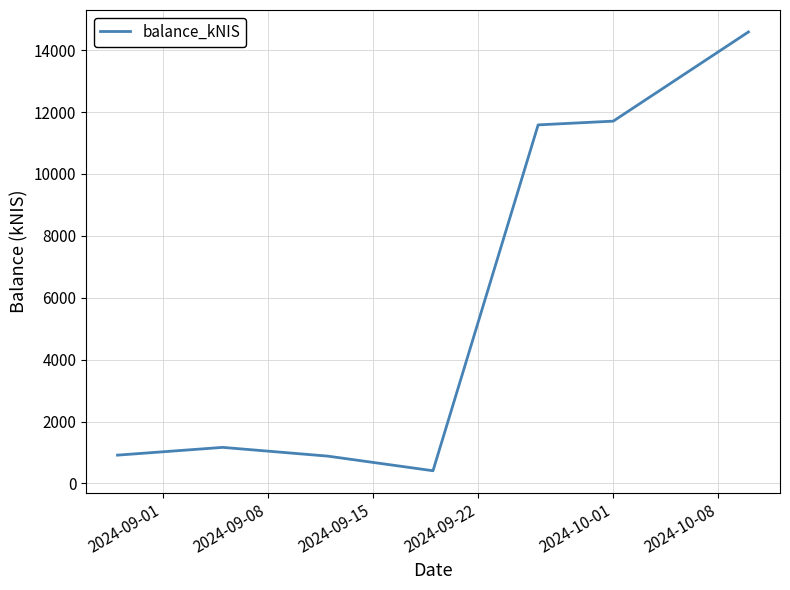

Count the number of data series in this chart.

1